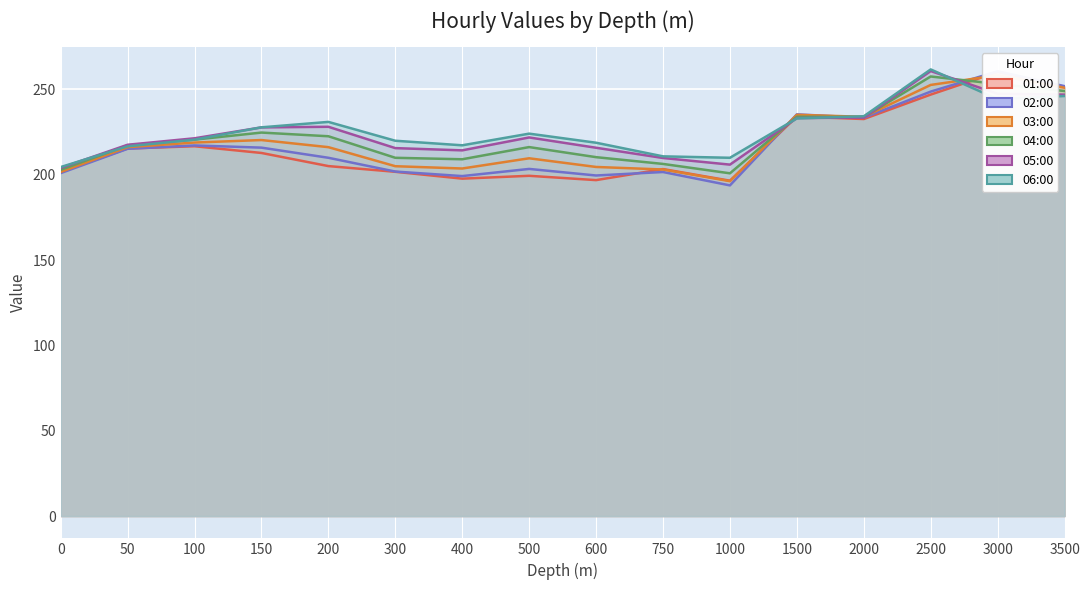

Count the number of categories in the chart.

16